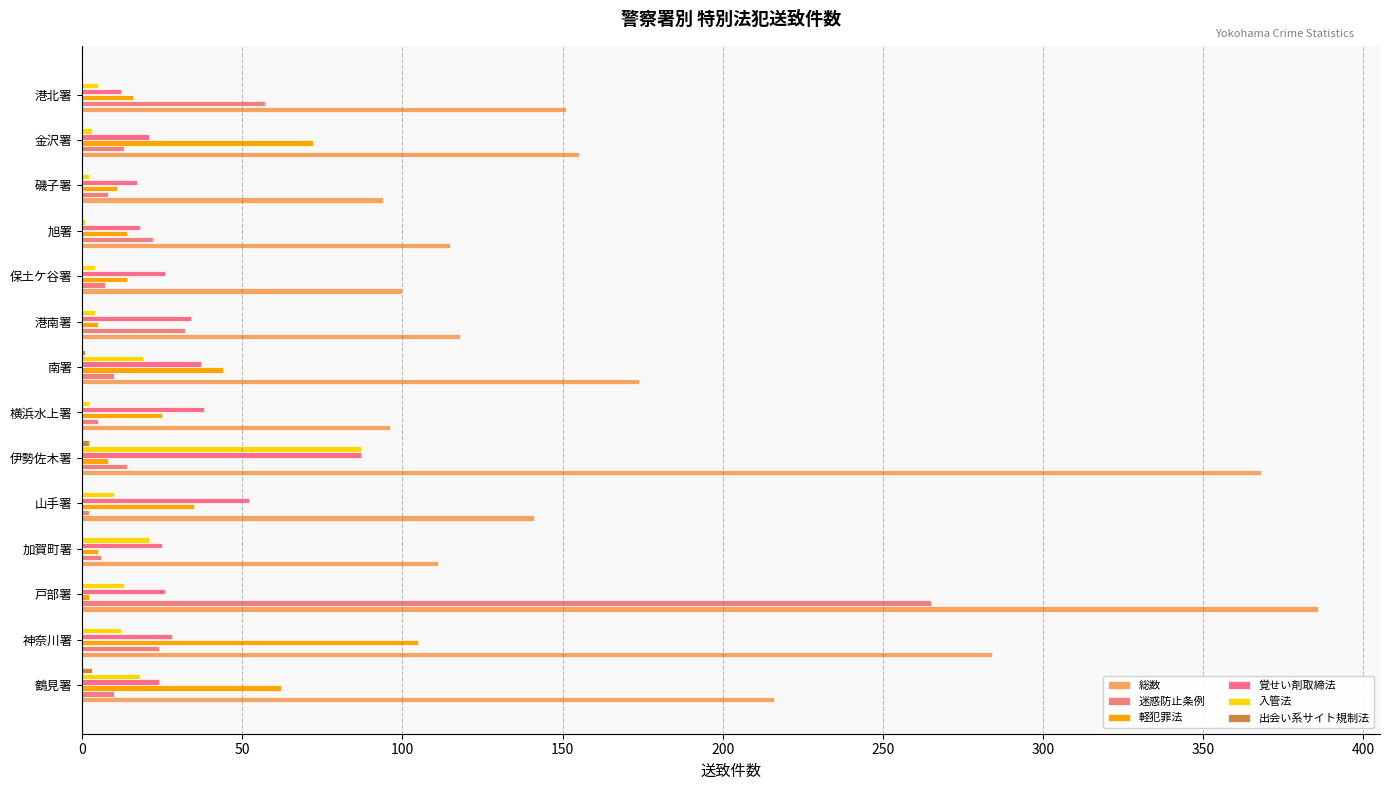

Reading left to right, extract all data points from this chart.

総数: 216	284	386	111	141	368	96	174	118	100	115	94	155	151
迷惑防止条例: 10	24	265	6	2	14	5	10	32	7	22	8	13	57
軽犯罪法: 62	105	2	5	35	8	25	44	5	14	14	11	72	16
覚せい剤取締法: 24	28	26	25	52	87	38	37	34	26	18	17	21	12
入管法: 18	12	13	21	10	87	2	19	4	4	1	2	3	5
出会い系サイト規制法: 3	0	0	0	0	2	0	1	0	0	0	0	0	0